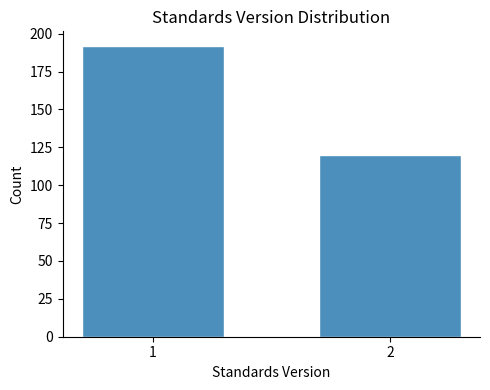

Reading right to left, what are all the values shown in this chart?

120	192